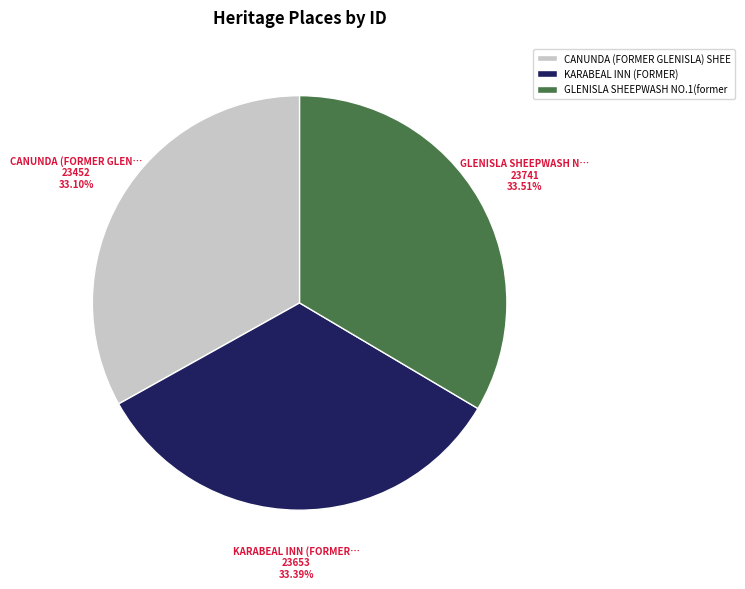

Do CANUNDA (FORMER GLENISLA) SHEE and KARABEAL INN (FORMER) together represent more than half of the pie?

Yes